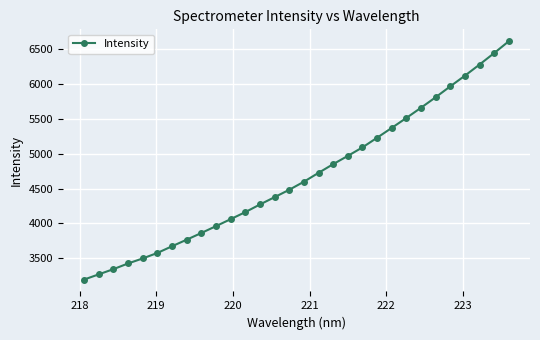

Is this an area chart (filled region under the line)?

No